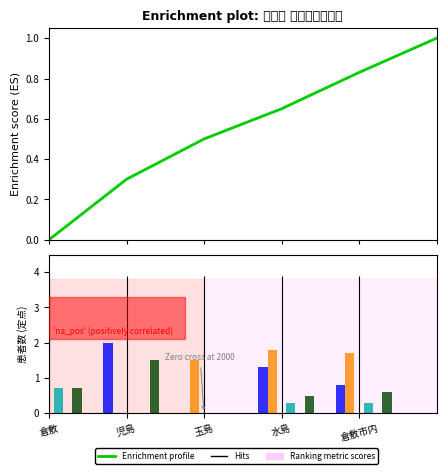

Is the value of A群溶血性レンサ球菌咽頭炎 at 倉敷 greater than the value of 突発性発疹 at 児島?

No